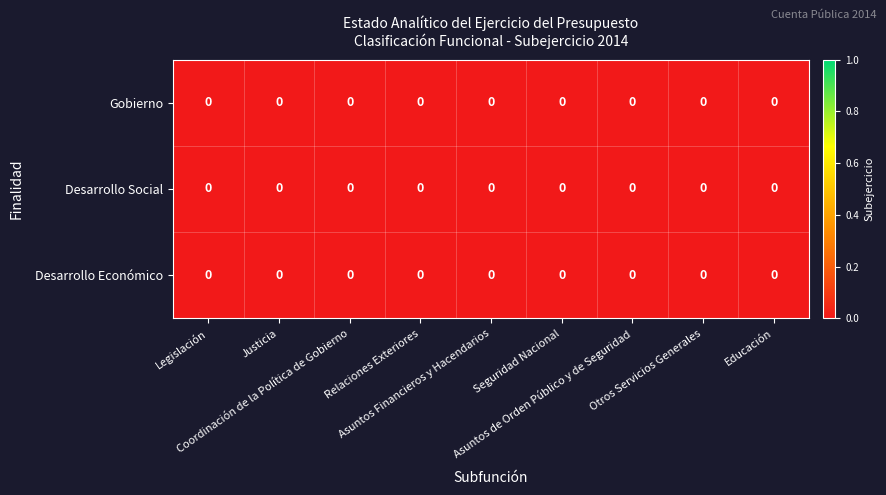

Is it true that row_0 equals 0.0 at Relaciones Exteriores?

True